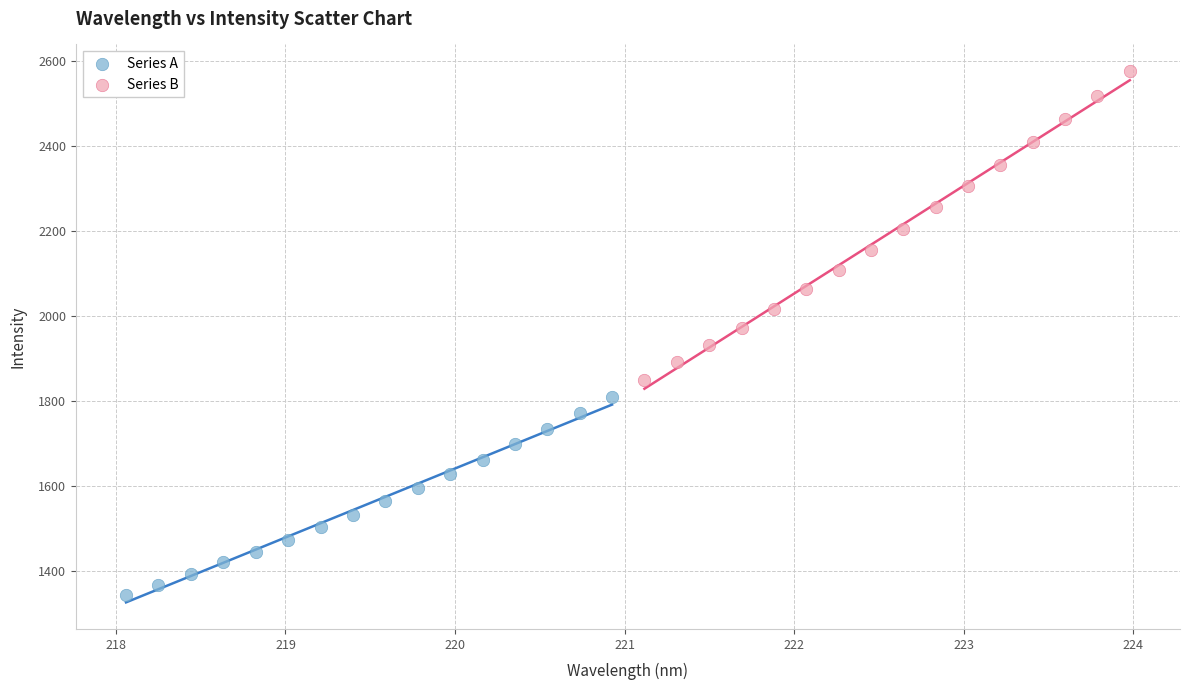

What are all the series names shown in the legend?

Series A, Series B